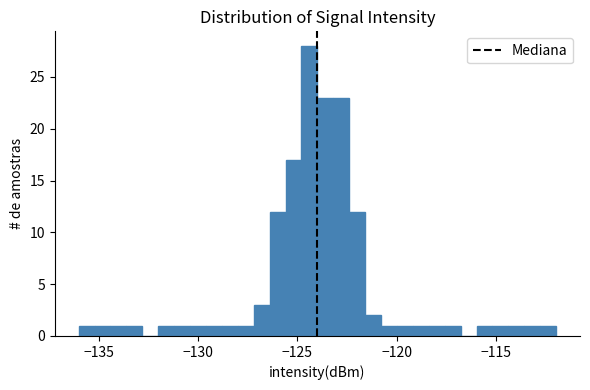

Read against the x-axis, roughly where is the centre of the tallest bar?

-124.5